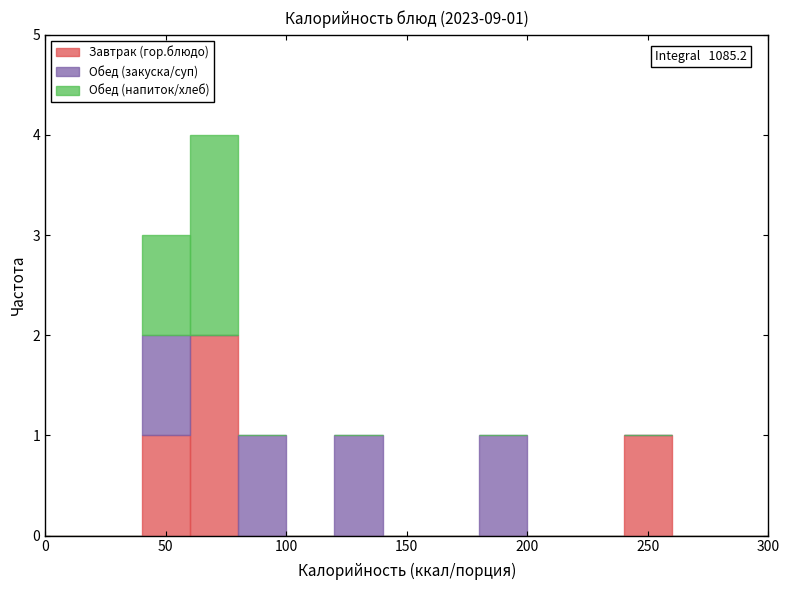

Which range on the x-axis has the tallest stacked bar (by total height)?

60 to 80